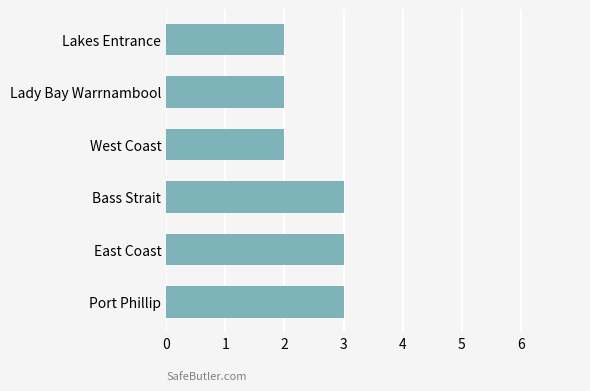

What is the difference between the second highest and minimum values?

1